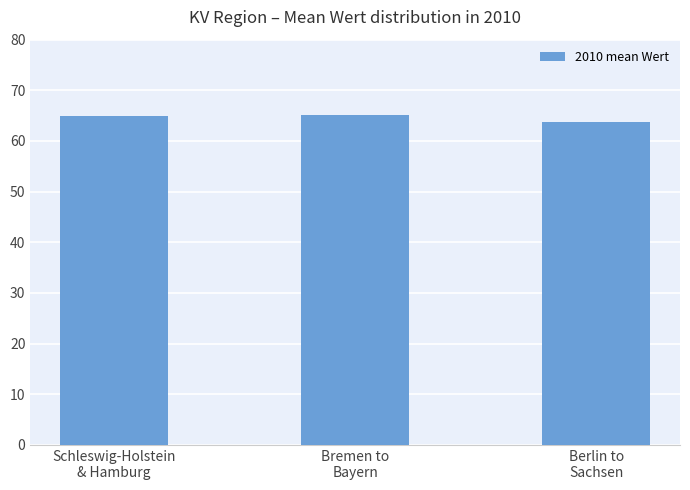

The chart shows a value of 65.2 at Bremen to
Bayern. True or false?

True